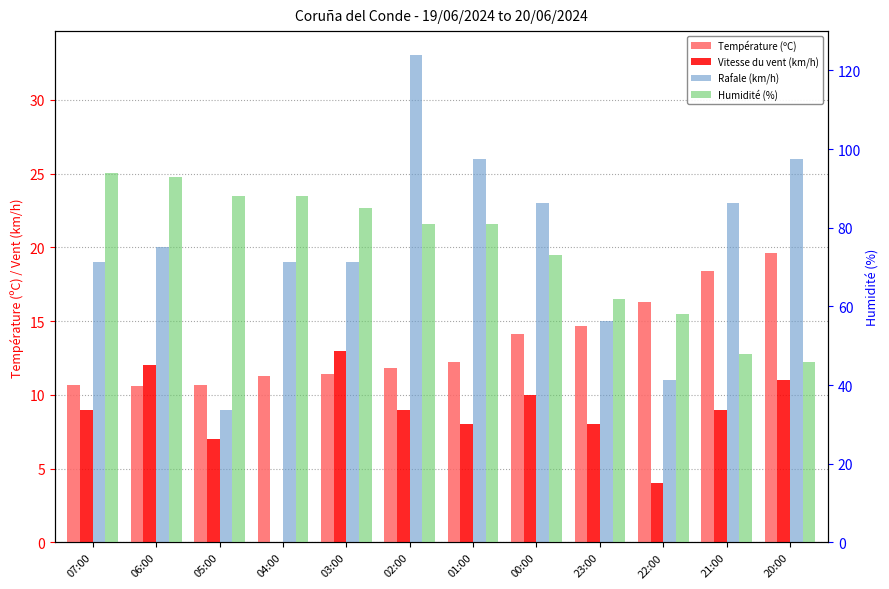

What is the difference between the maximum and minimum values in the Température (ºC) series?

9.0